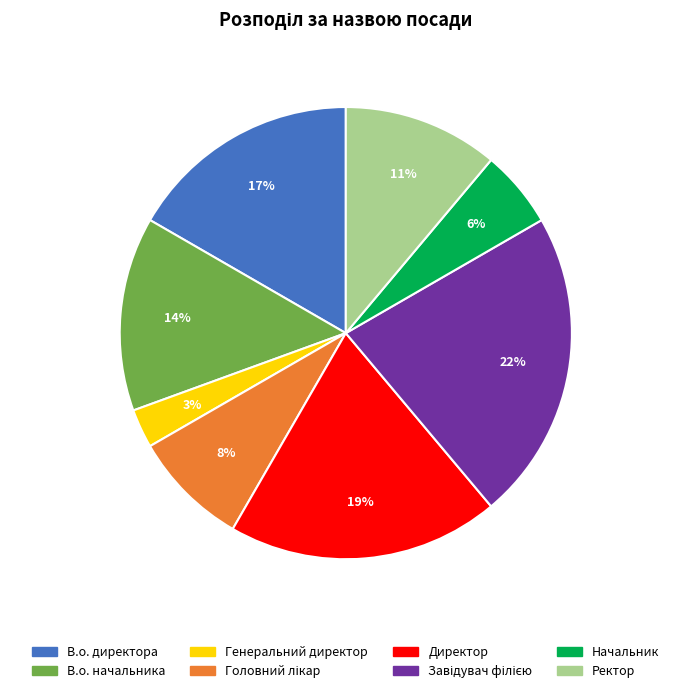

Do Ректор and В.о. директора together represent more than half of the pie?

No